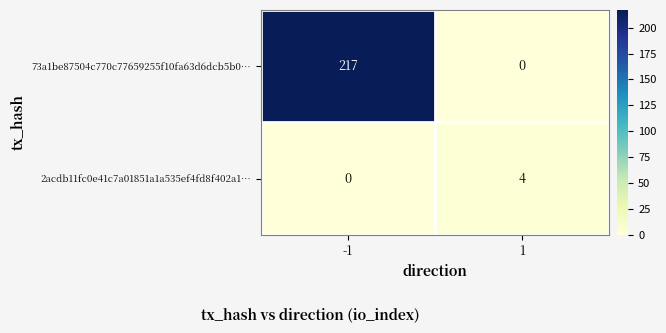

Rank the series by their maximum value, from highest to lowest.

73a1be87504c770c77659255f10fa63d6dcb5b0…, 2acdb11fc0e41c7a01851a1a535ef4fd8f402a1…